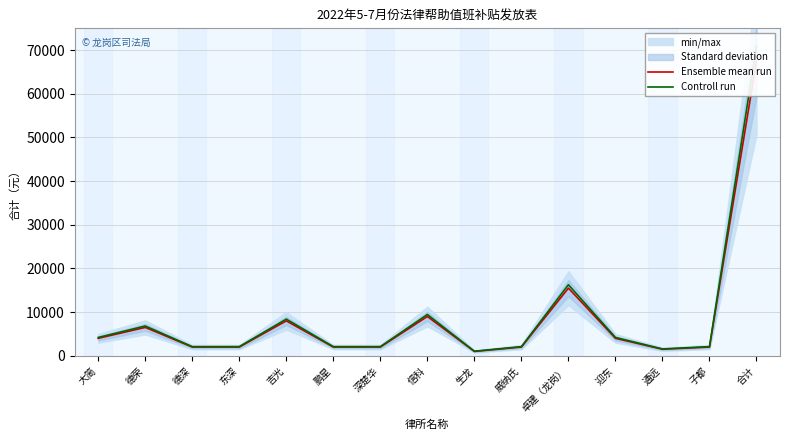

True or false: Controll run and Ensemble mean run cross at least once.

False